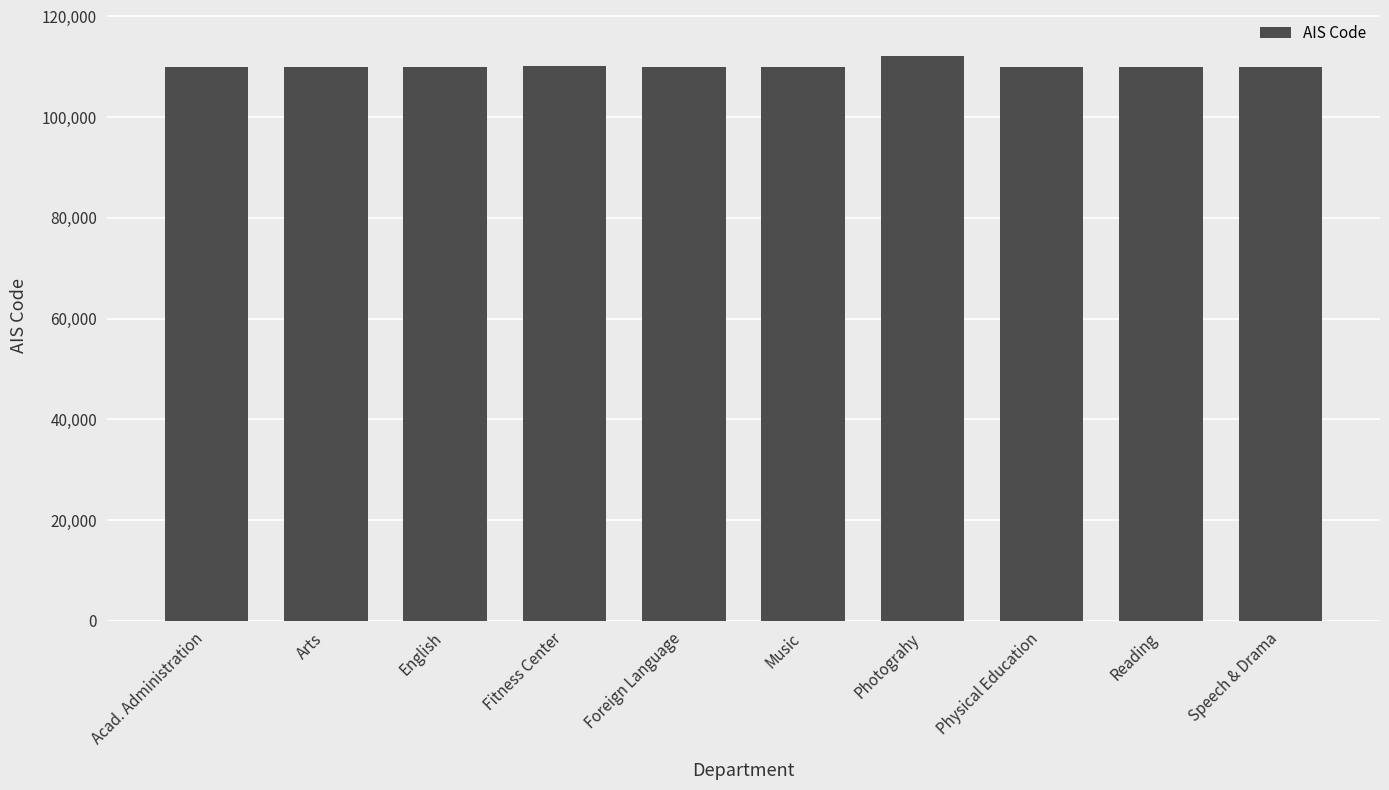

What is the change in value from Foreign Language to Reading?

-11